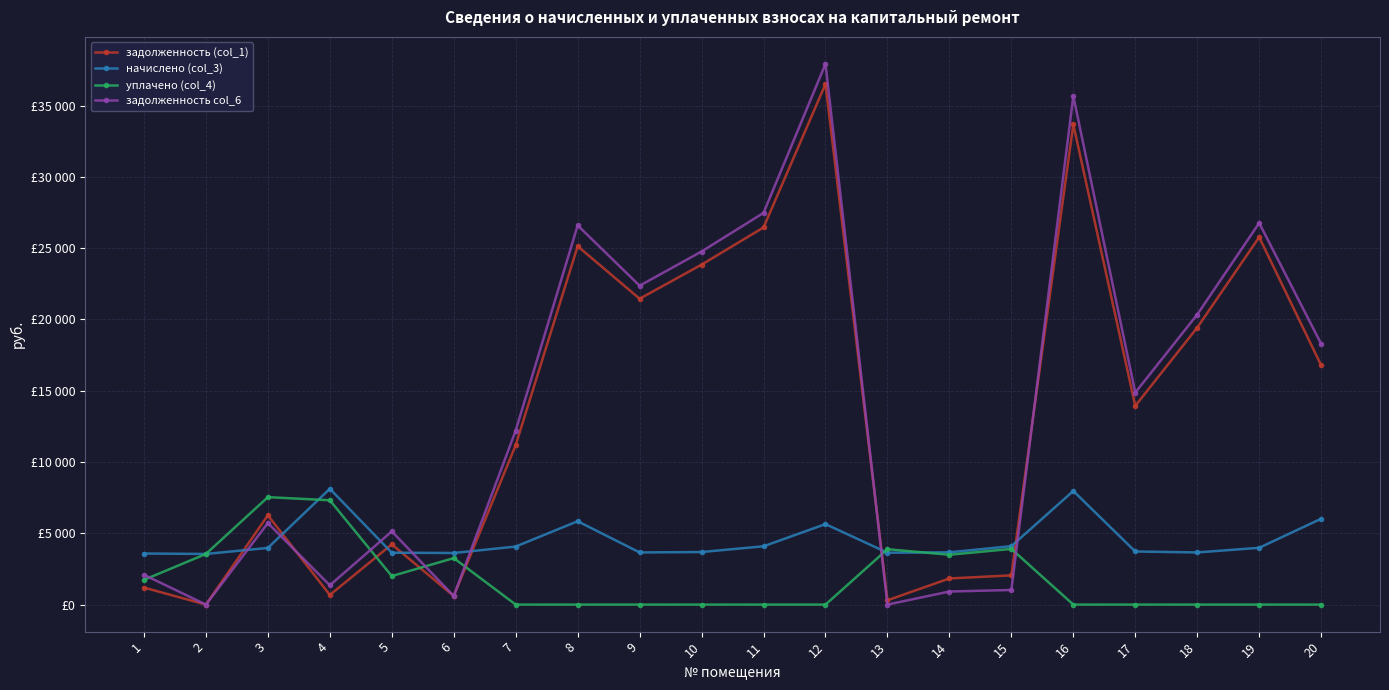

What is the difference between the maximum and minimum values in the задолженность (col_1) series?

36507.6